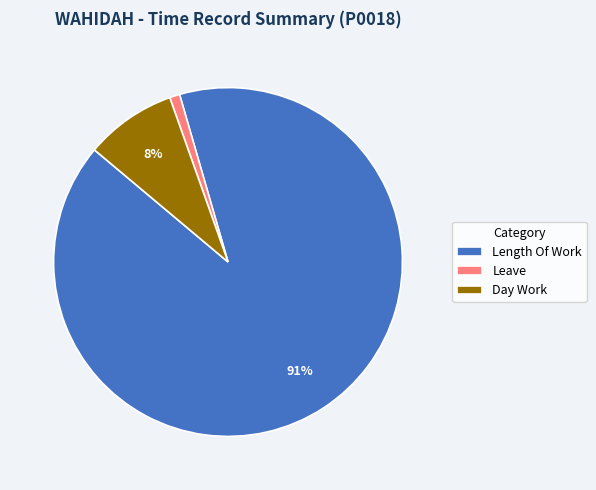

How many slices are in this pie chart?

3